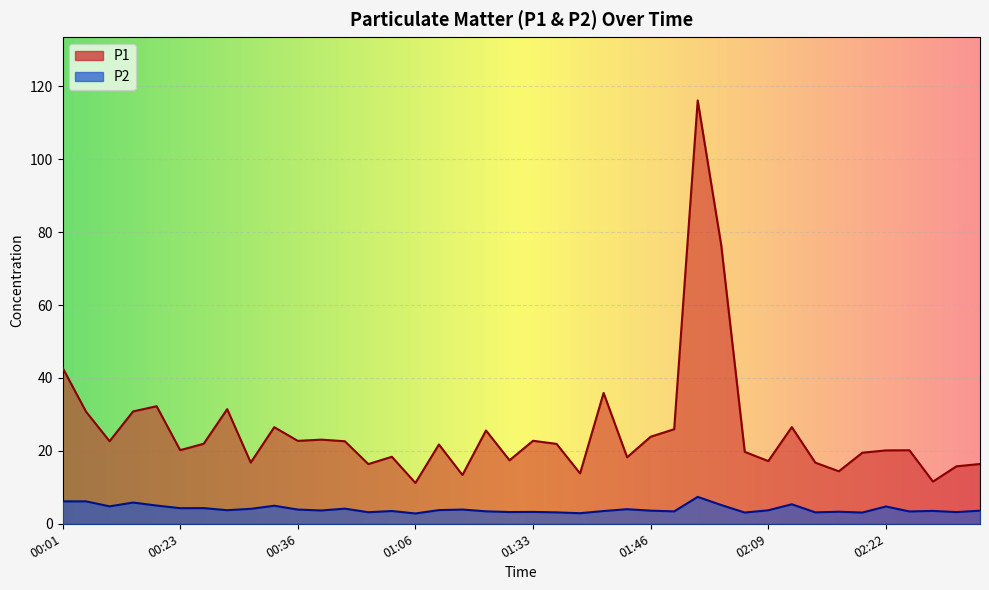

List the series in order of their peak value, highest first.

P1, P2